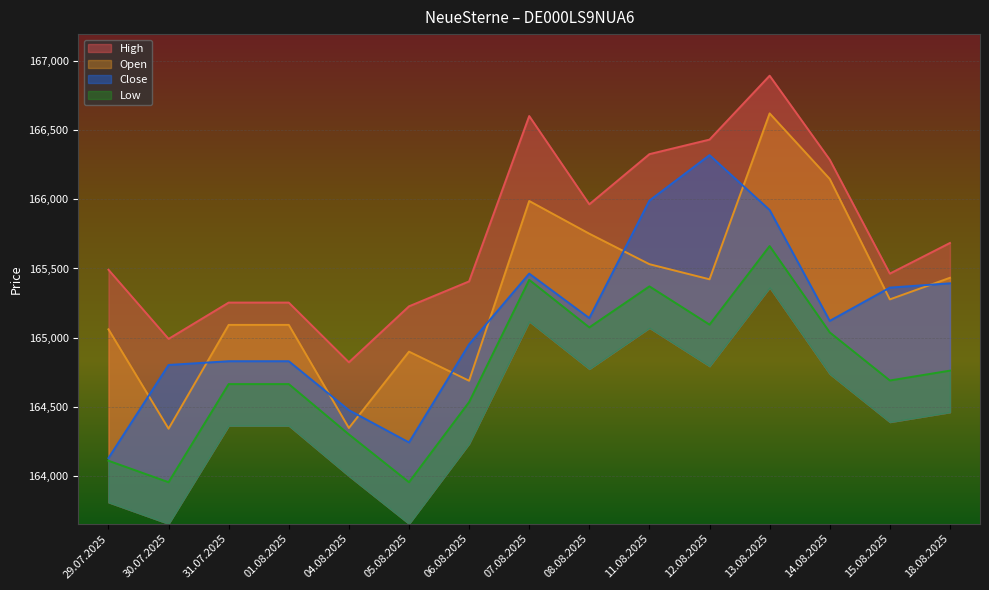

What are all the series names shown in the legend?

Open, High, Low, Close